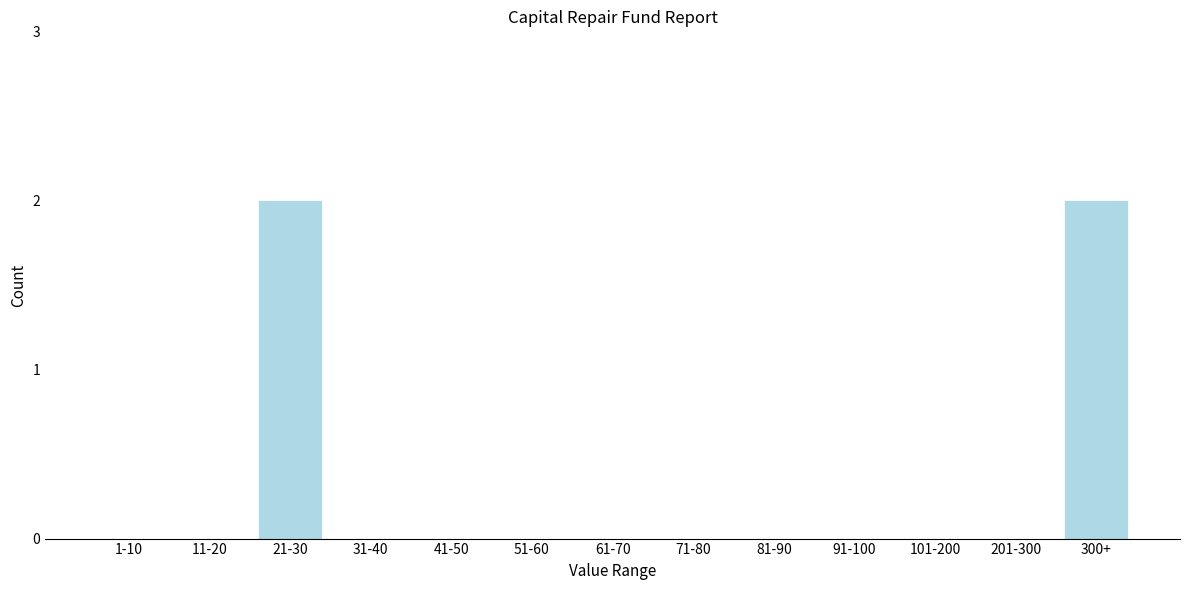

Reading left to right, extract all data points from this chart.

1-10=0	11-20=0	21-30=2	31-40=0	41-50=0	51-60=0	61-70=0	71-80=0	81-90=0	91-100=0	101-200=0	201-300=0	300+=2